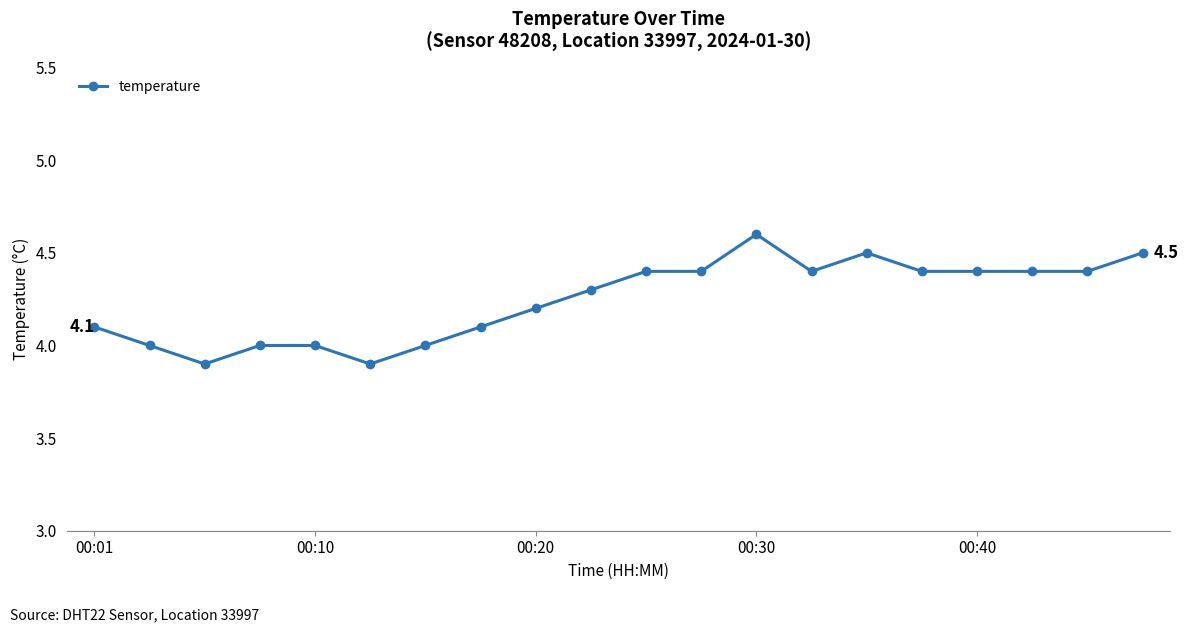

Is this an area chart (filled region under the line)?

No